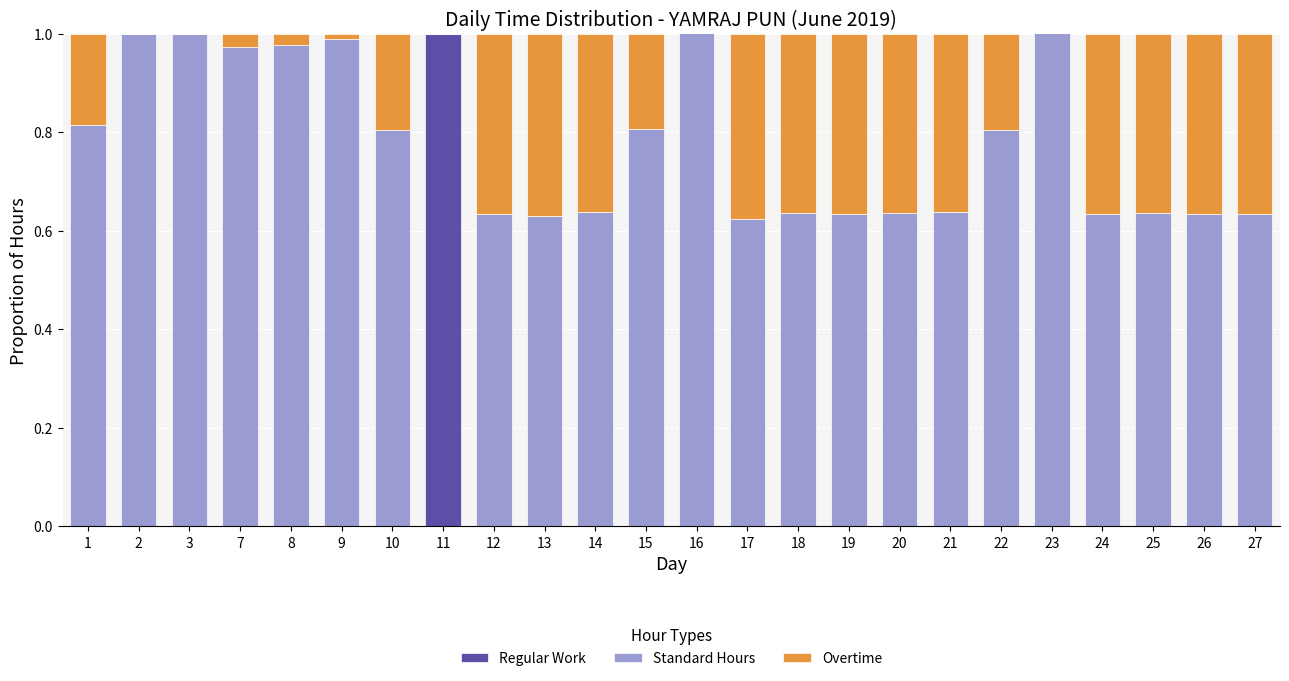

What is the difference between the highest and lowest values at 9?

1.0